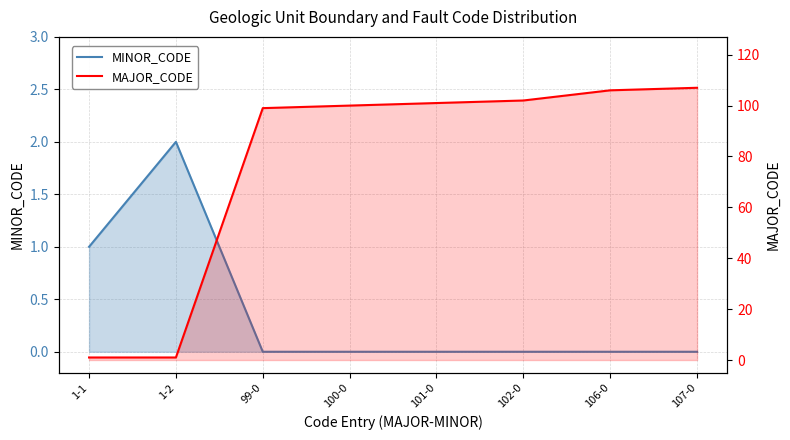

List the series in order of their overall mean, lowest first.

MINOR_CODE, MAJOR_CODE